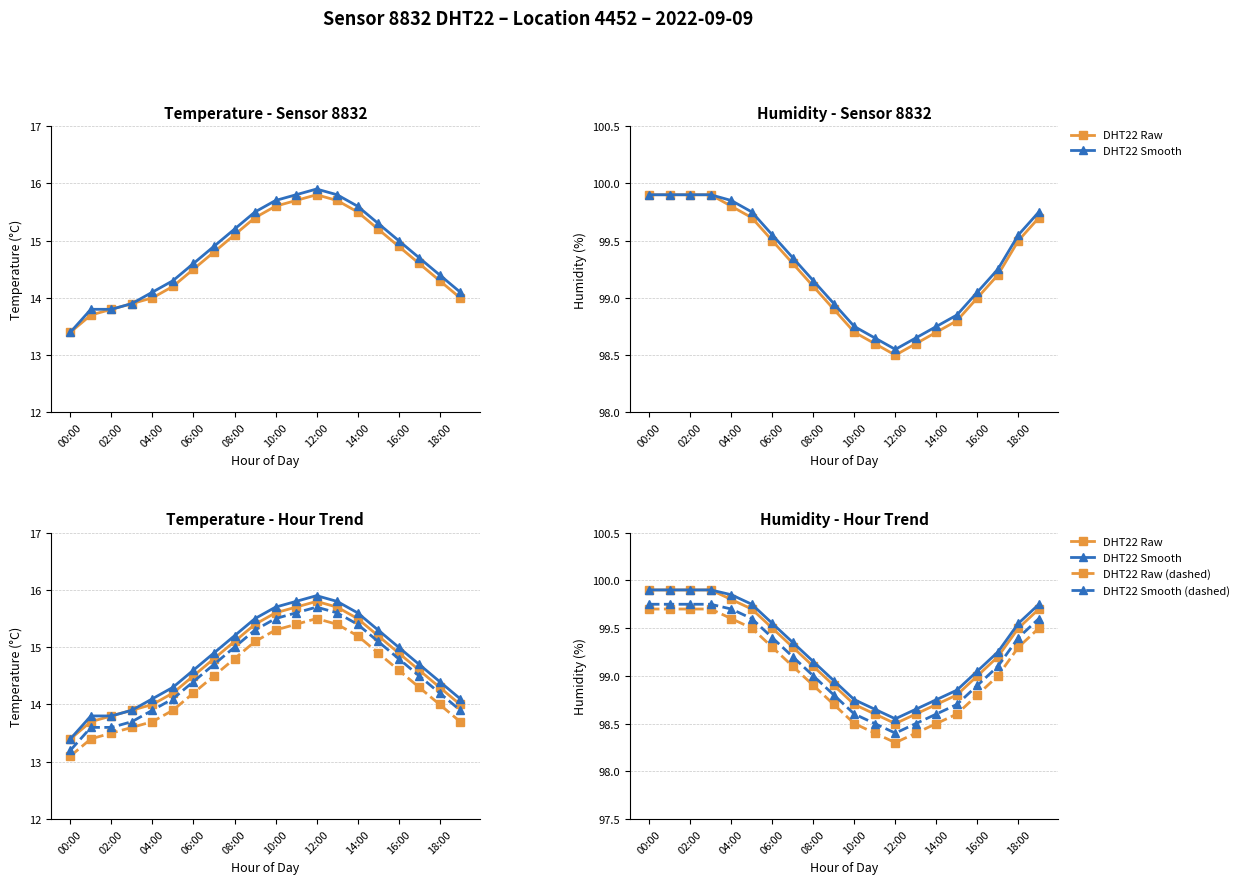

In DHT22 Raw, how many points are lower than both neighbors (excluding endpoints)?

1